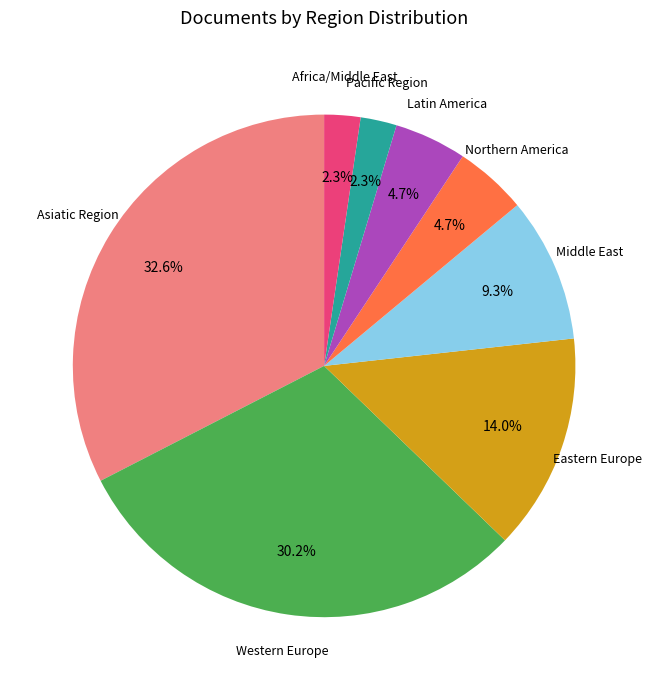

Approximately how many times larger is the value at Pacific Region compared to Latin America?

0.5